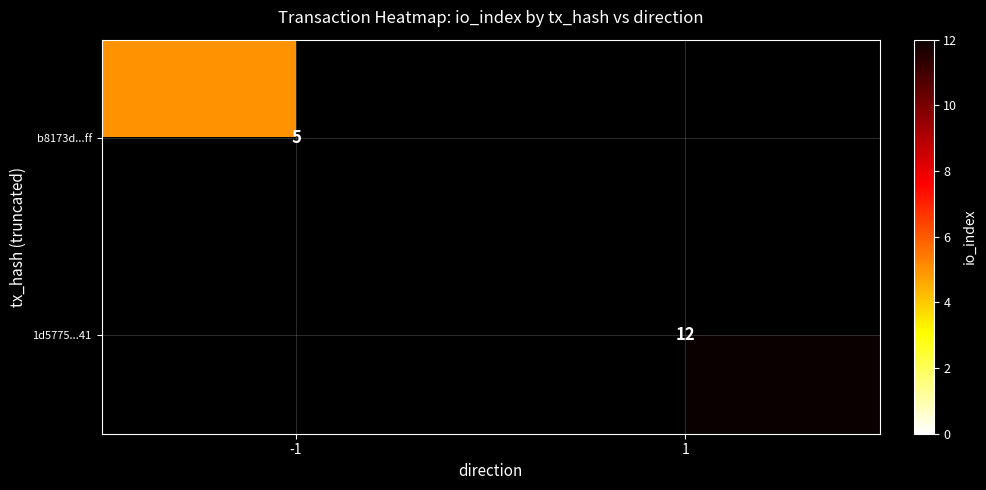

Rank the series by their maximum value, from lowest to highest.

b8173d...ff, 1d5775...41